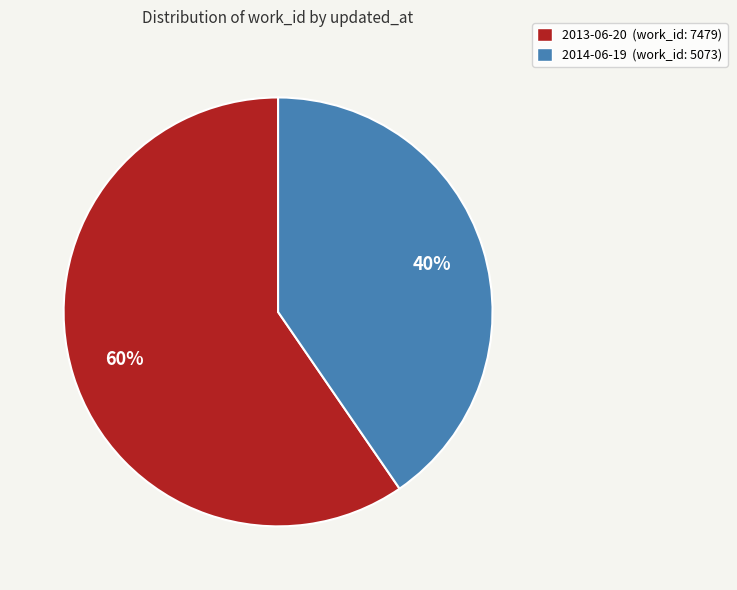

To the nearest percent, what is the average slice percentage?

50%